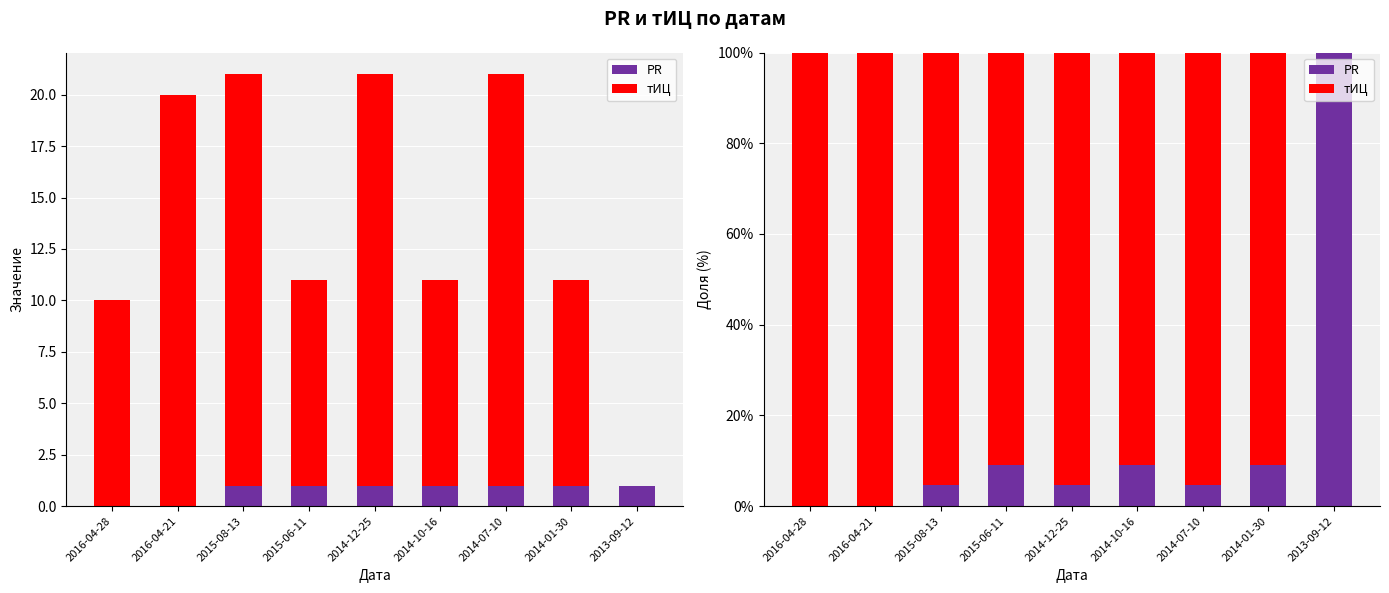

Which category has the lowest value in the тИЦ series?

2013-09-12